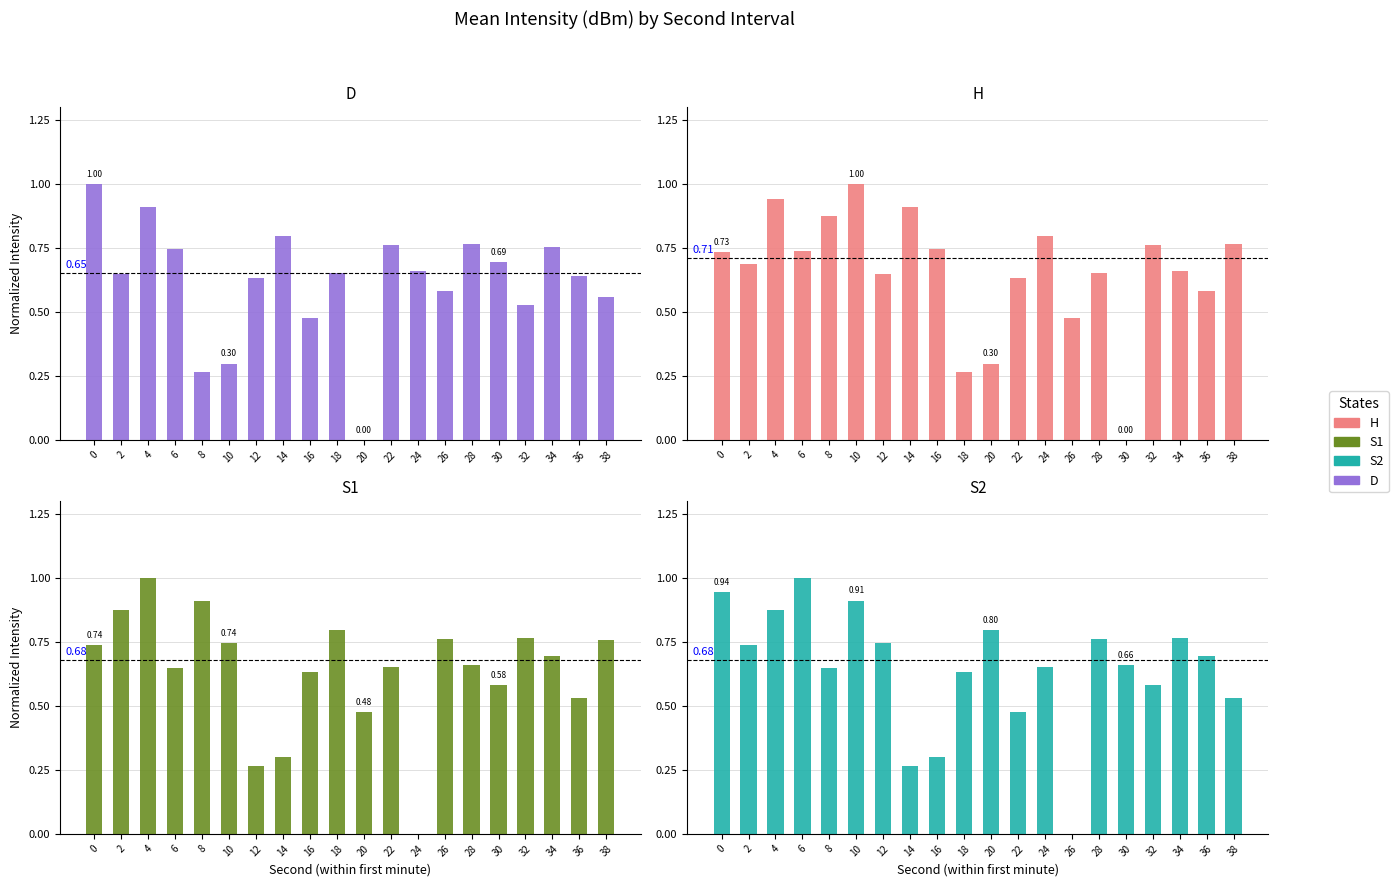

Is it true that S1 equals 0.4 at 12?

False